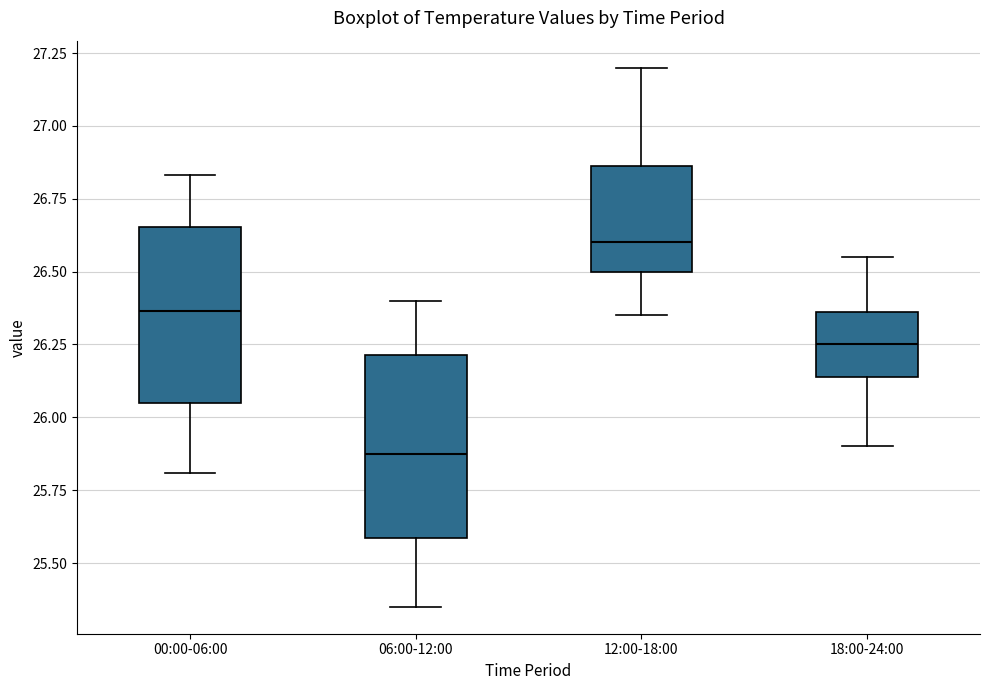

Where does the lower whisker of the box for 12:00-18:00 end on the y-axis? The values are not printed on the chart, so give them approximately, as read against the axis.

26.35